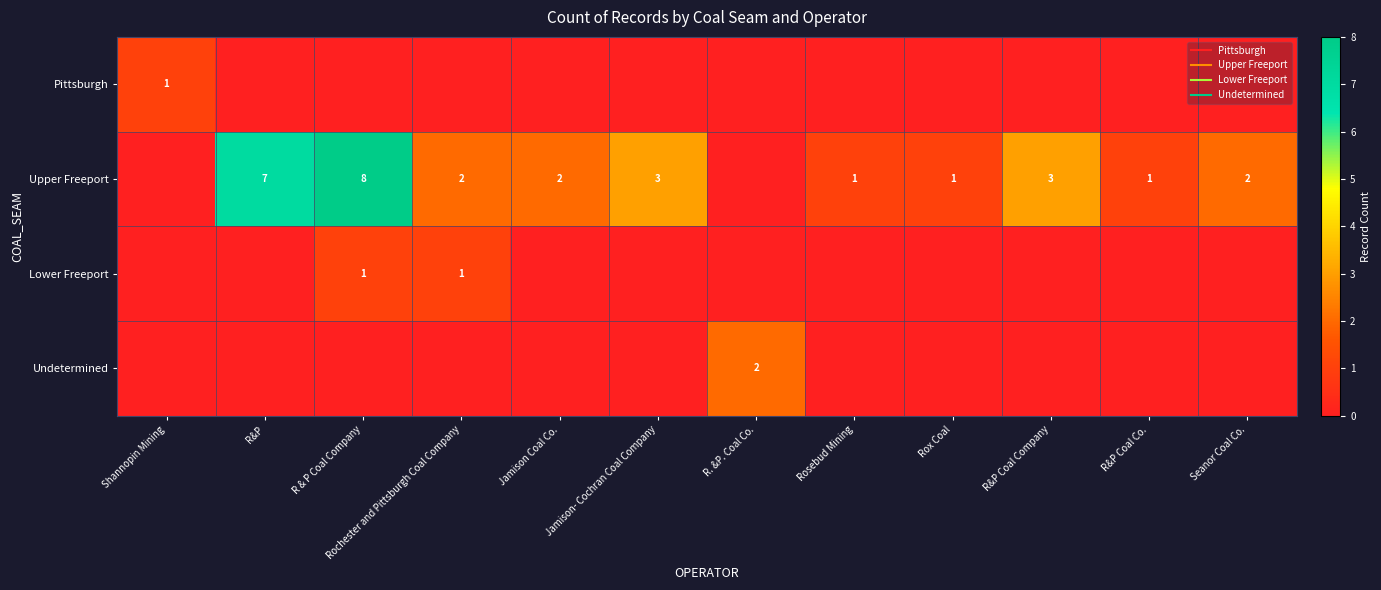

What is the difference between the maximum and second lowest values in the Undetermined series?

2